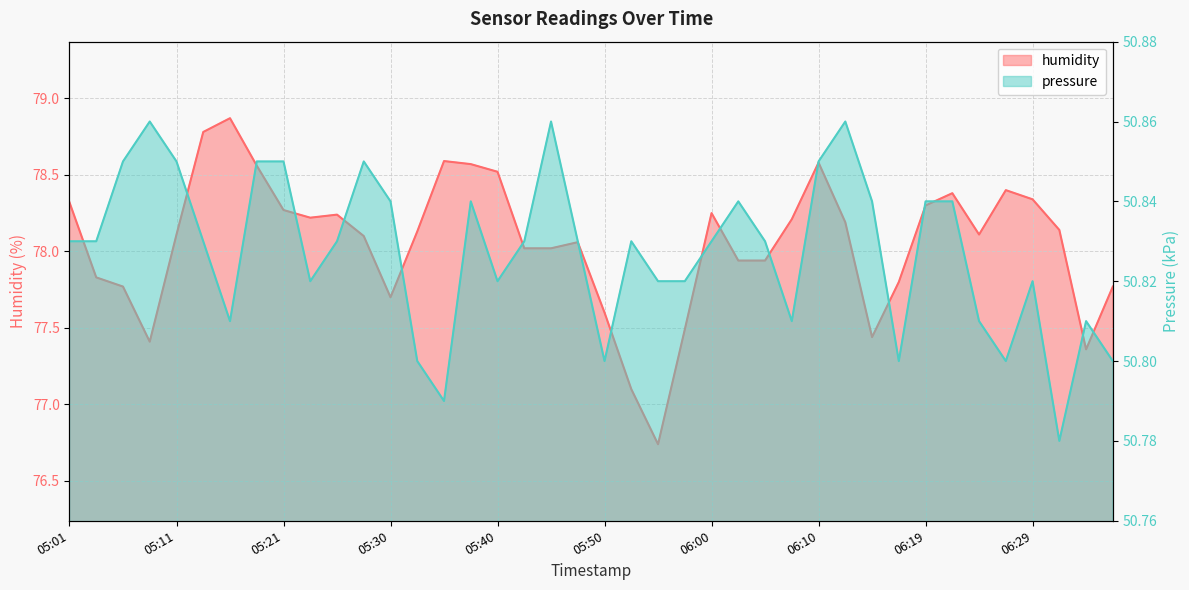

Is the value of pressure_scaled at 06:05 greater than the value of humidity at 05:08?

No